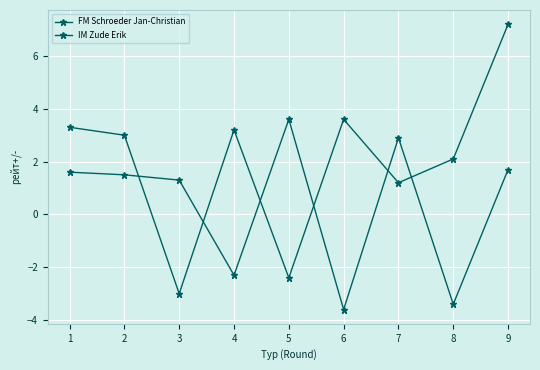

Does the chart have visible grid lines?

Yes